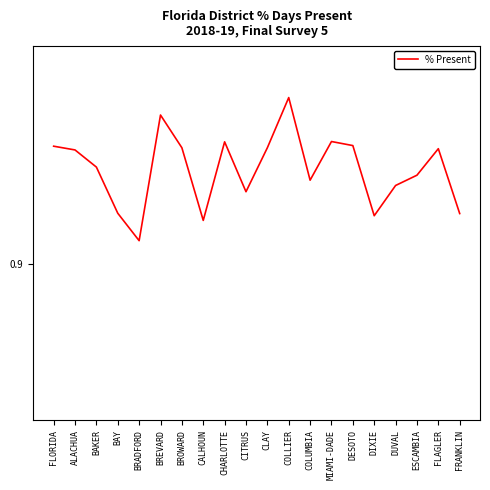

Rank the categories by value from lowest to highest.

BRADFORD, CALHOUN, DIXIE, FRANKLIN, BAY, CITRUS, DUVAL, COLUMBIA, ESCAMBIA, BAKER, ALACHUA, FLAGLER, BROWARD, CLAY, FLORIDA, DESOTO, CHARLOTTE, MIAMI-DADE, BREVARD, COLLIER